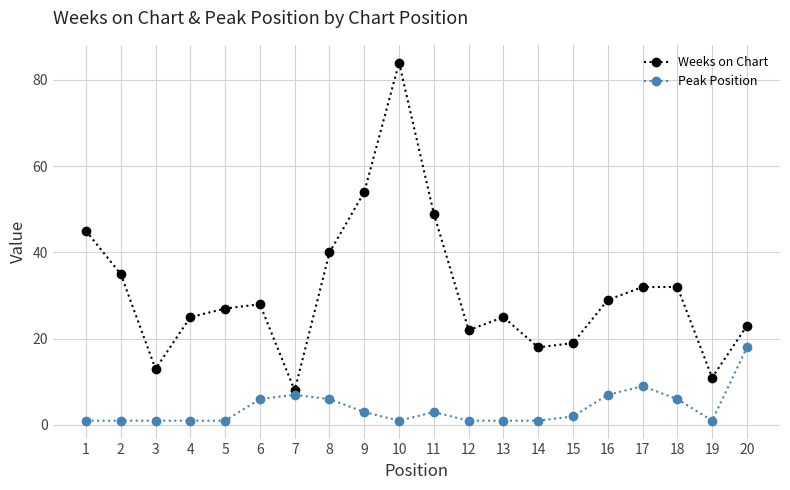

True or false: Peak Position has a value of 6 at 8.

True